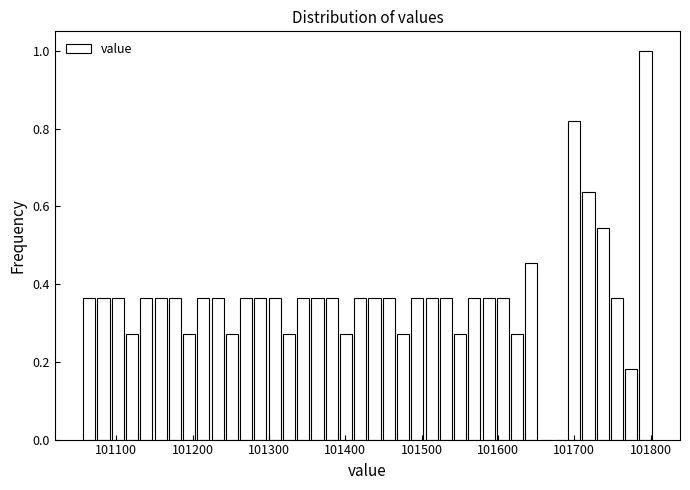

Read against the x-axis, roughly where is the centre of the tallest bar?

101790